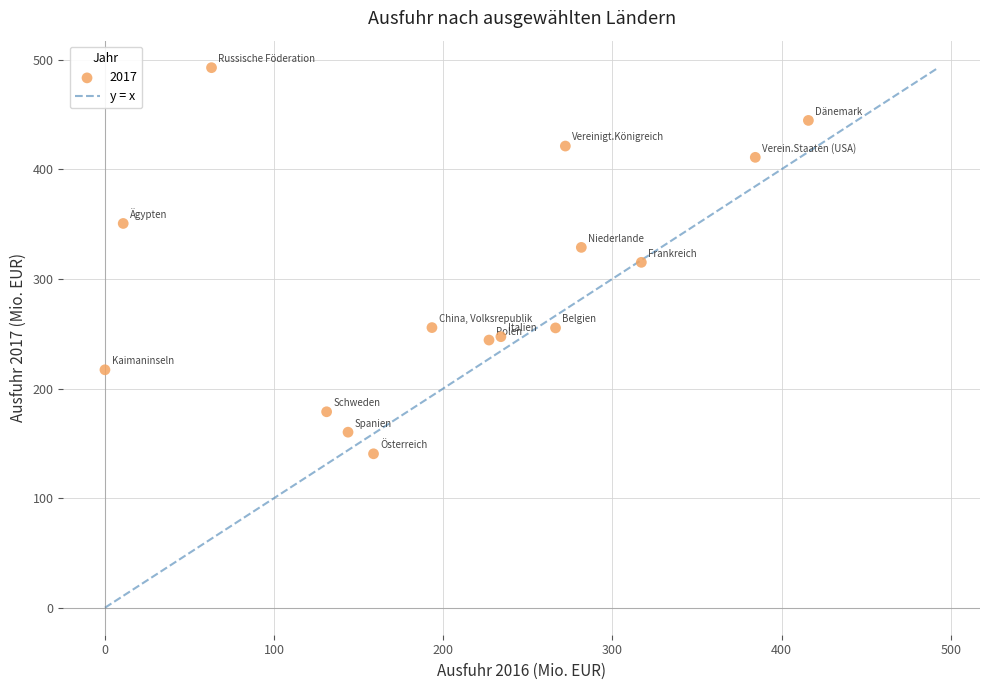

What is the range of Y values (max minus min)?

352.1